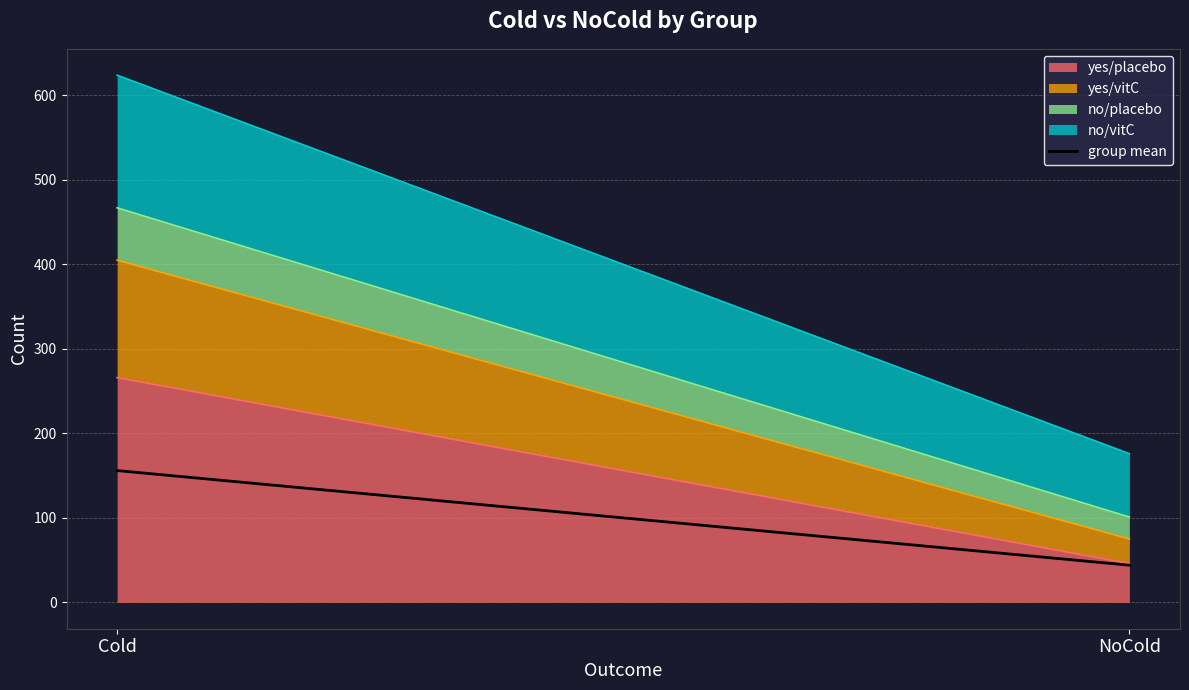

Which category has the highest value across all series?

Cold